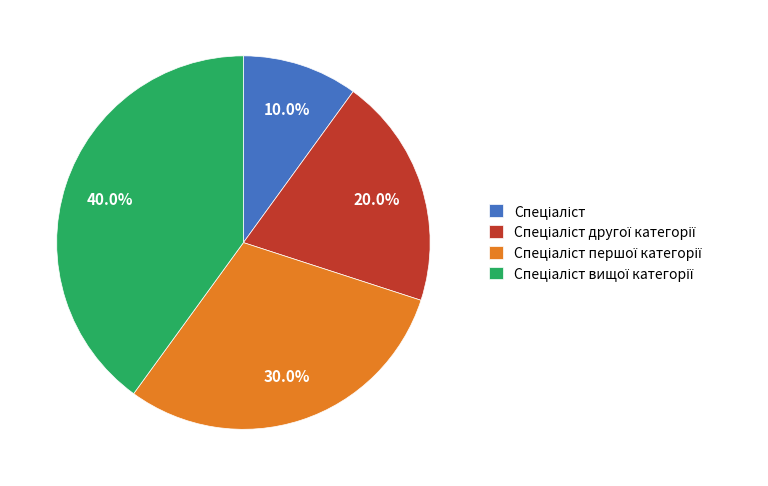

How many segments does this pie chart have?

4